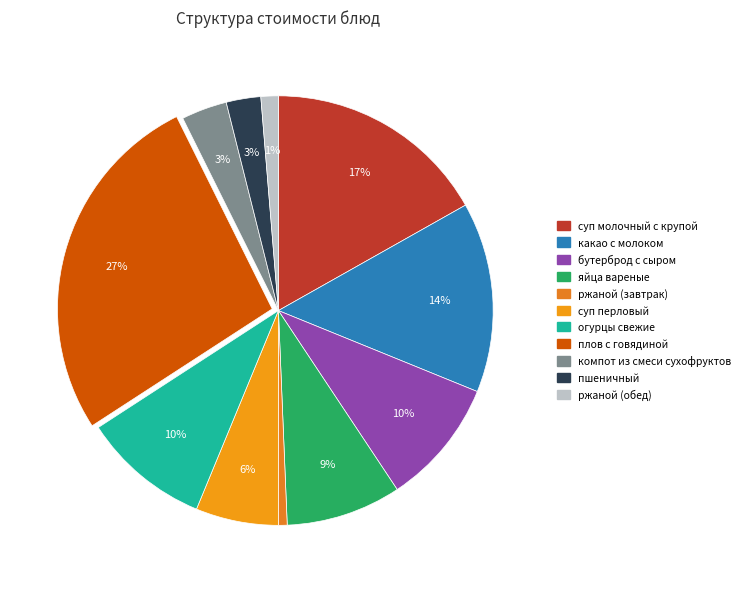

True or false: суп перловый accounts for 19% of the total.

False